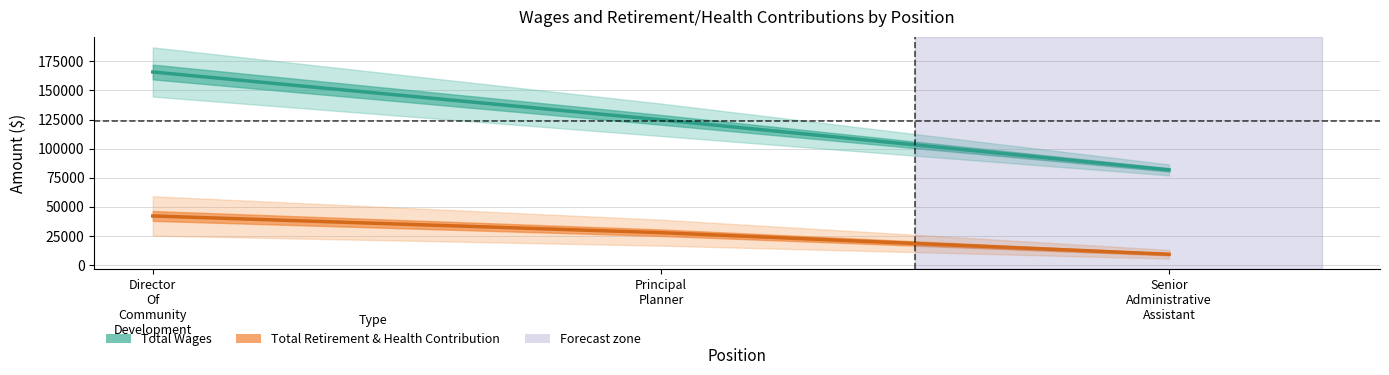

What is the difference between the maximum and minimum values in the Retirement & Health (line) series?

32904